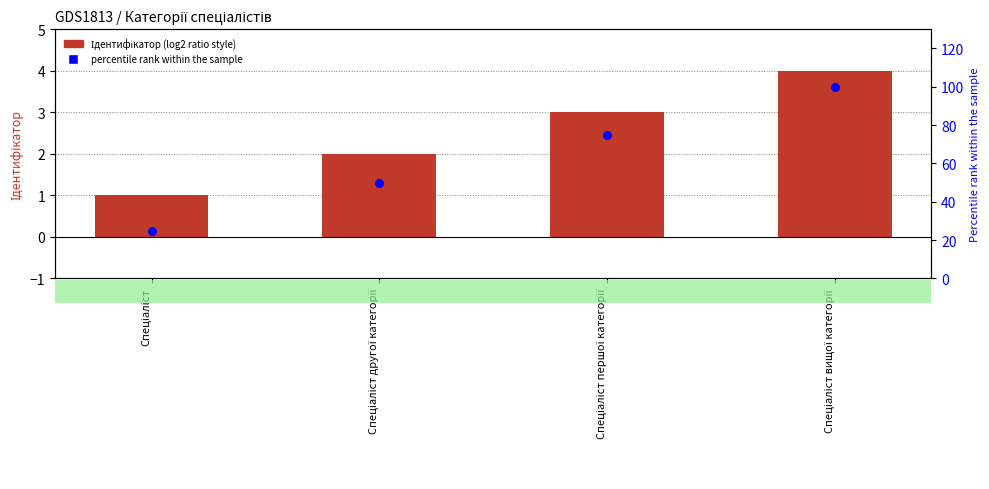

Which series has the largest total across all categories?

Percentile rank within the sample